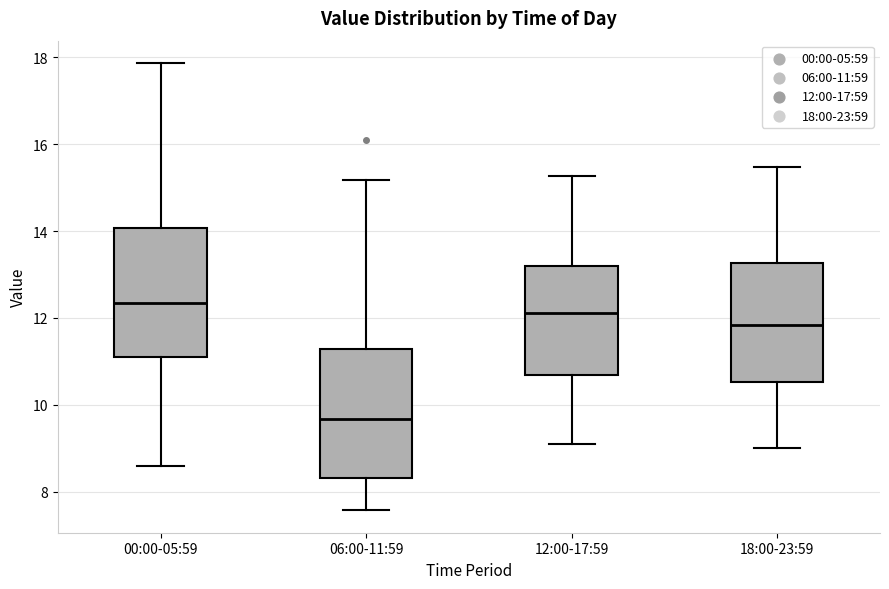

Which box has the highest median line?

00:00-05:59